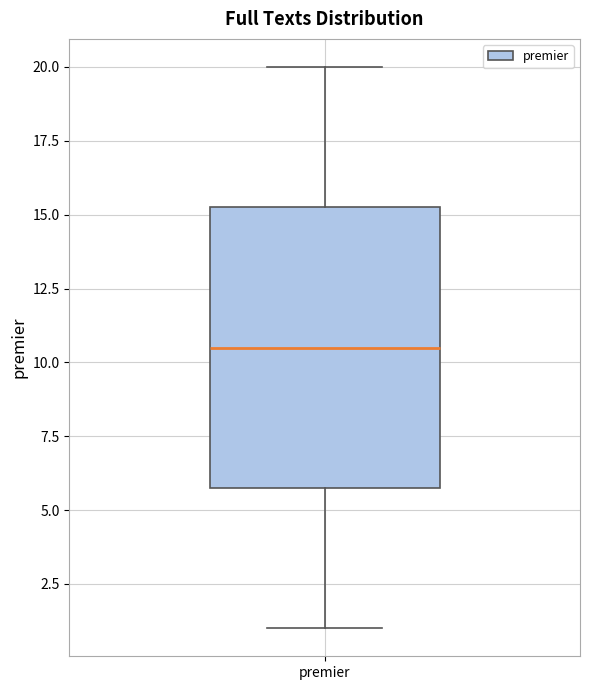

Transcribe this box plot: give where the median line is, the range the box spans, and where the two whiskers end, as read against the y-axis. The values are not printed on the chart, so give them approximately, as read against the axis.

median 10.5, box 6.0 to 15.5, whiskers 1.0 to 20.0